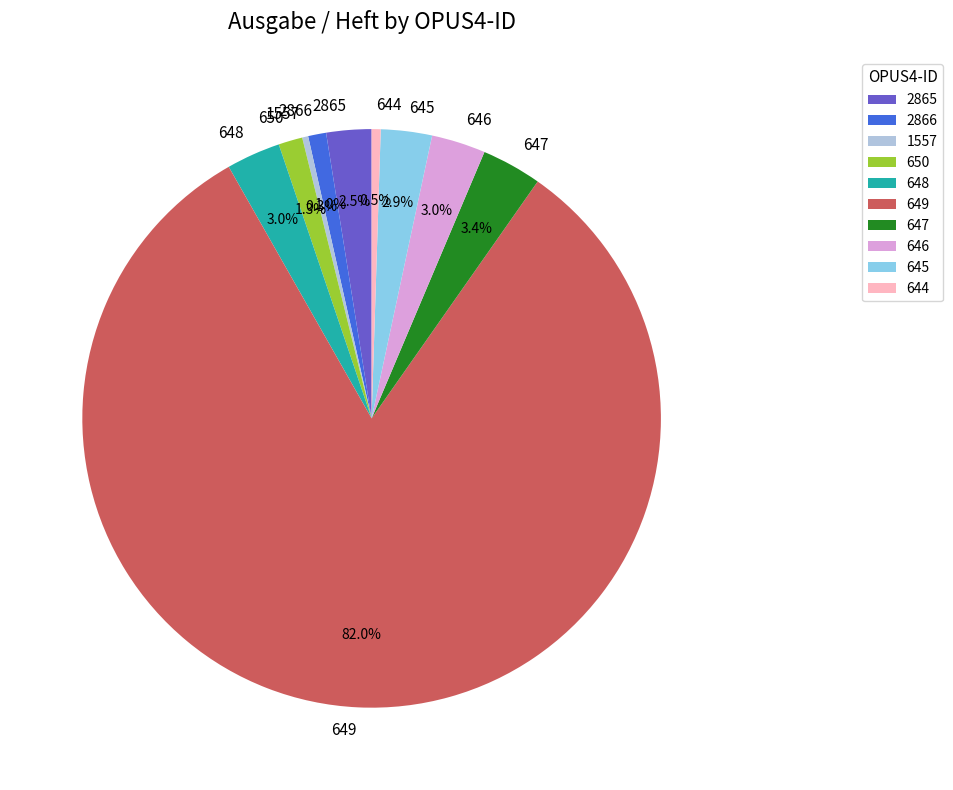

Is 650 the majority of the pie?

No